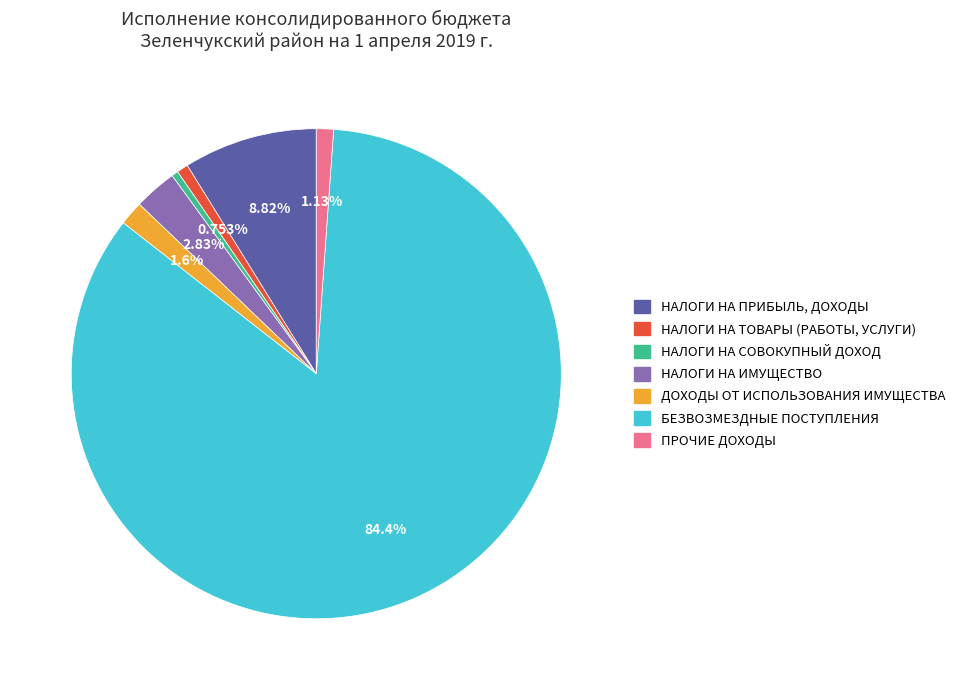

Which category has the biggest portion of the pie?

БЕЗВОЗМЕЗДНЫЕ ПОСТУПЛЕНИЯ